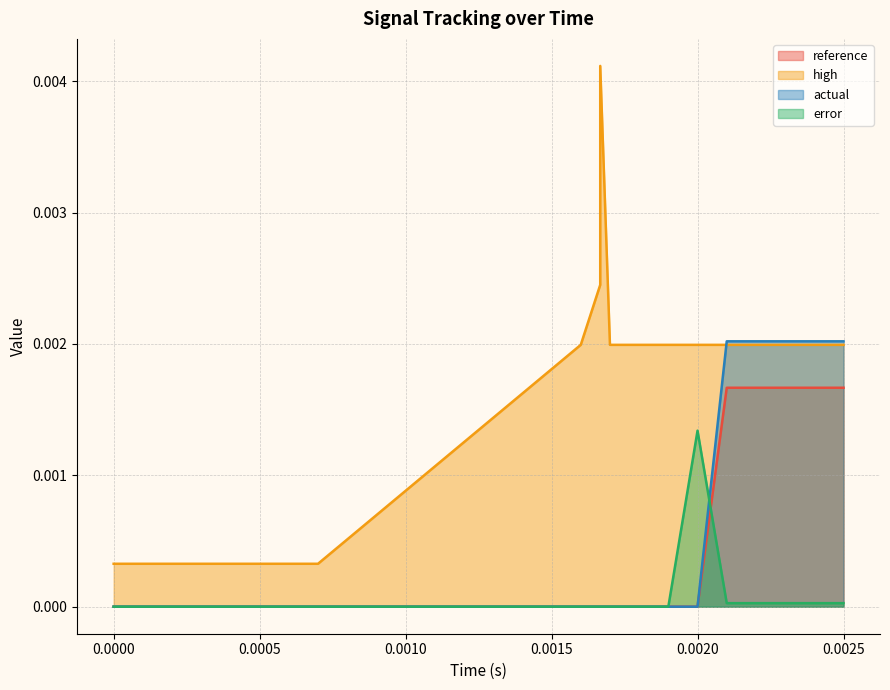

Which series has the largest total across all categories?

high